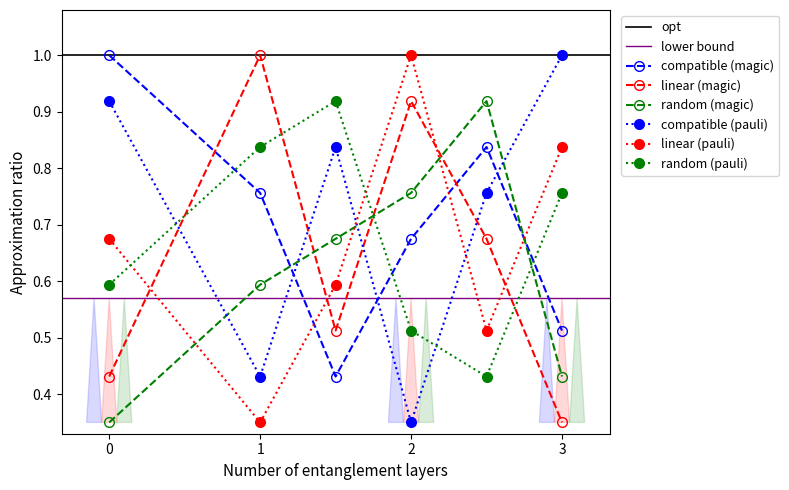

What is the highest value of the linear (magic) series?

1.0